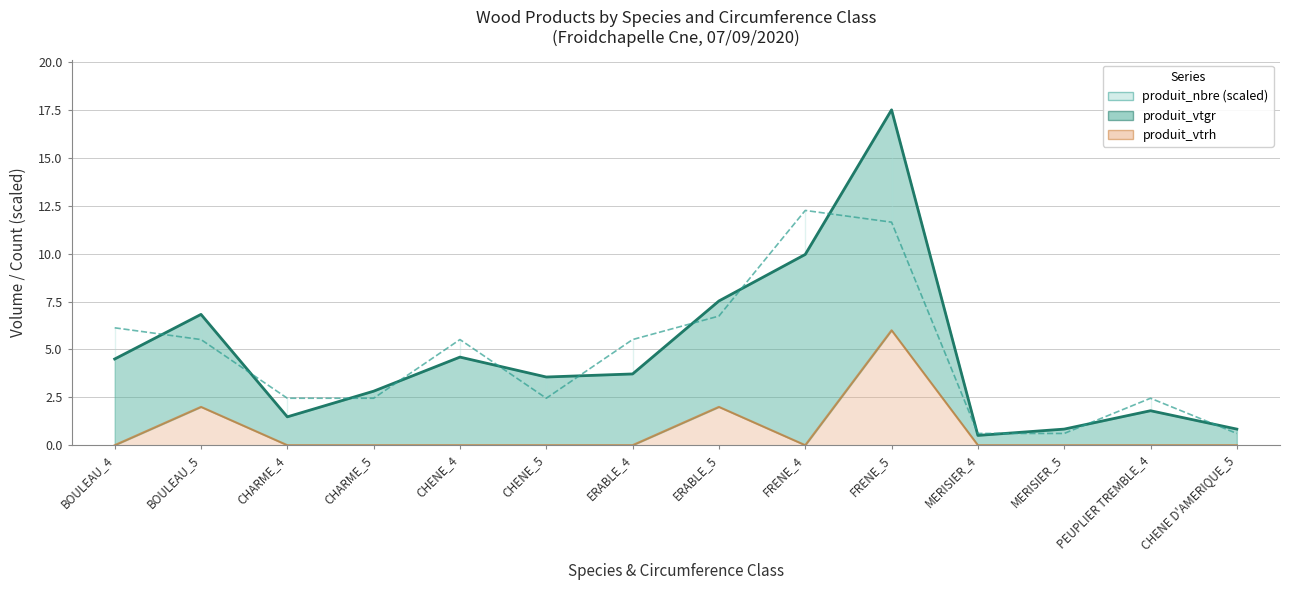

How many values in the produit_vtgr series are below 3?

6